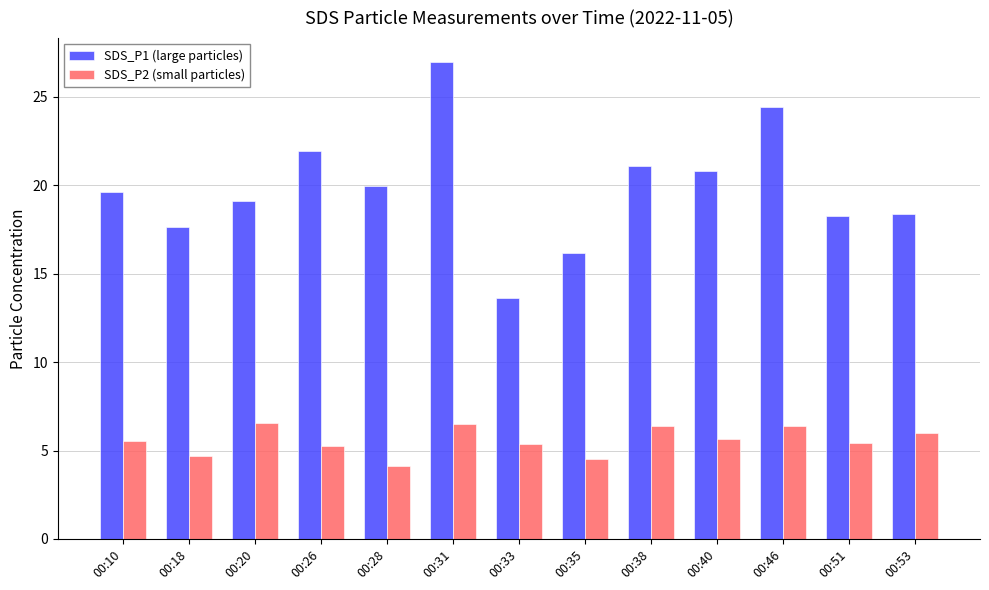

What is the sum of the SDS_P1 (large particles) values at 00:18 and 00:51?

35.9